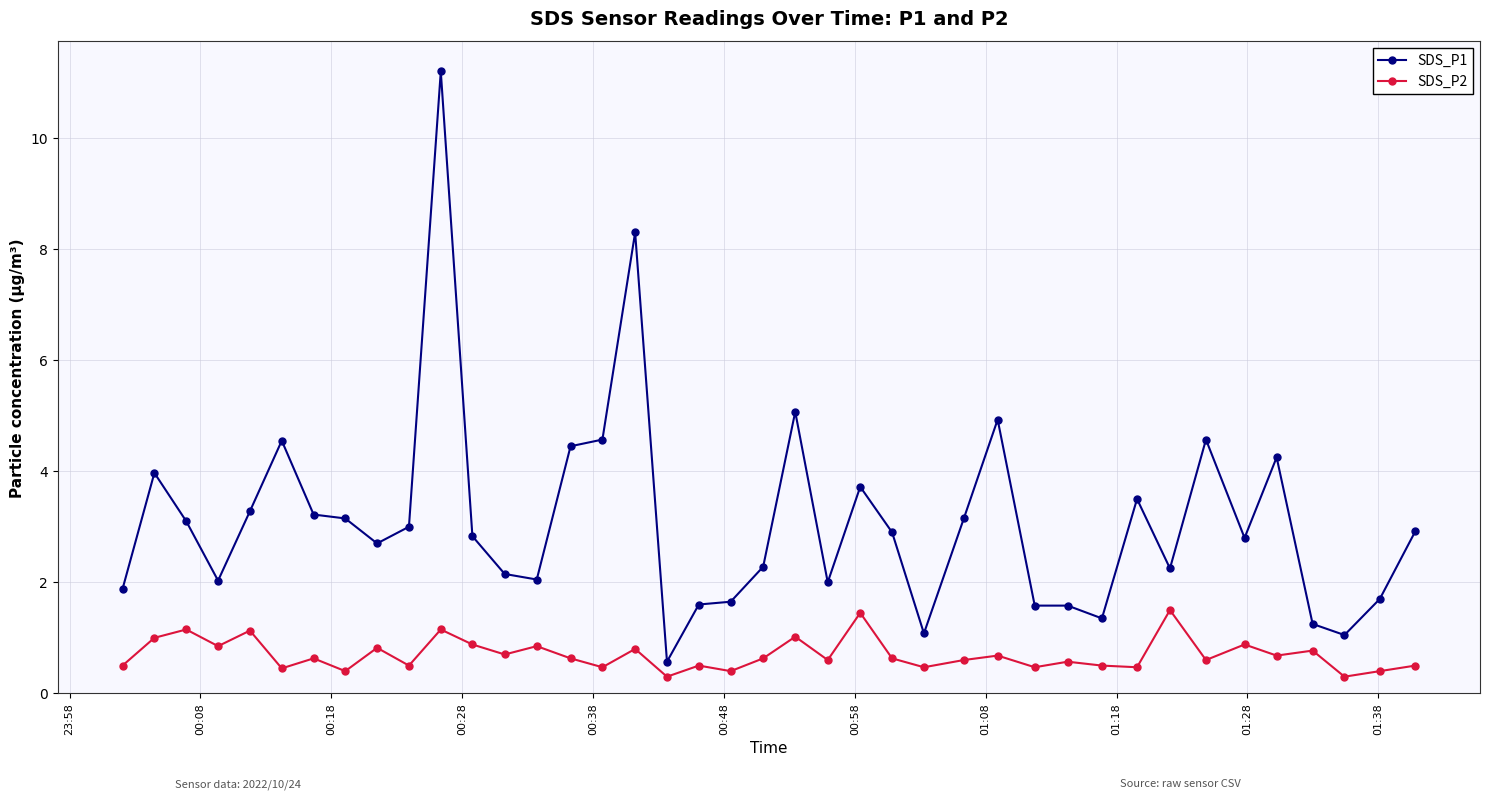

True or false: SDS_P2 has more than 2 interior local peaks.

True